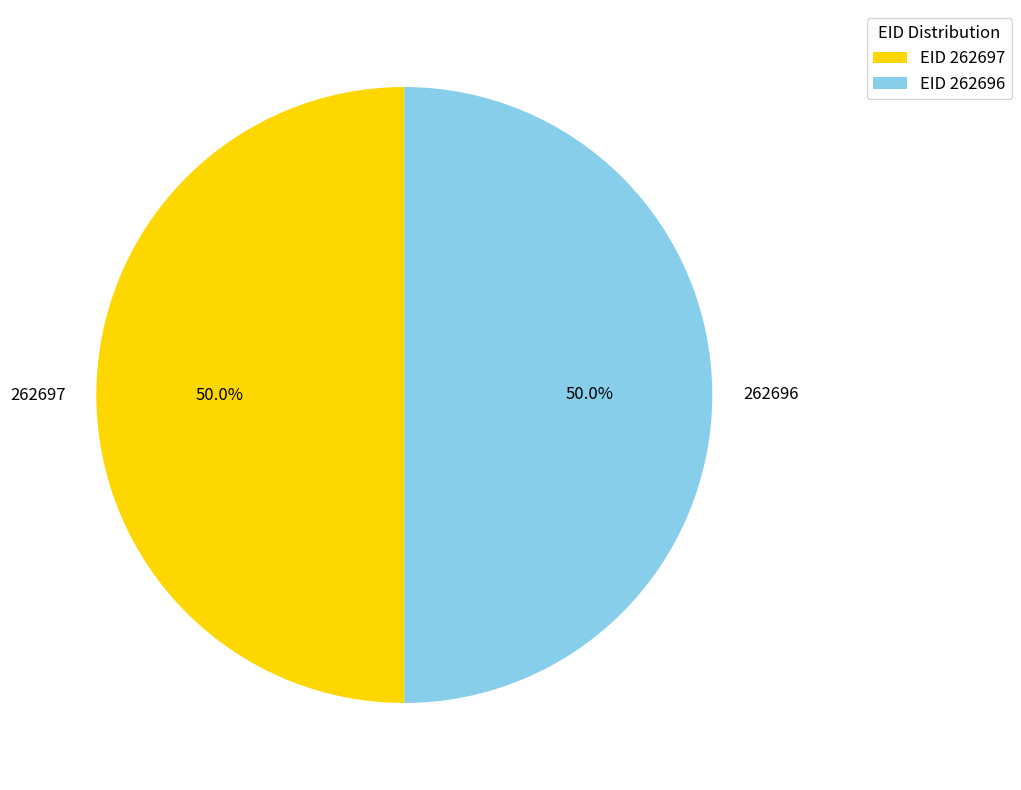

How many slices are in this pie chart?

2